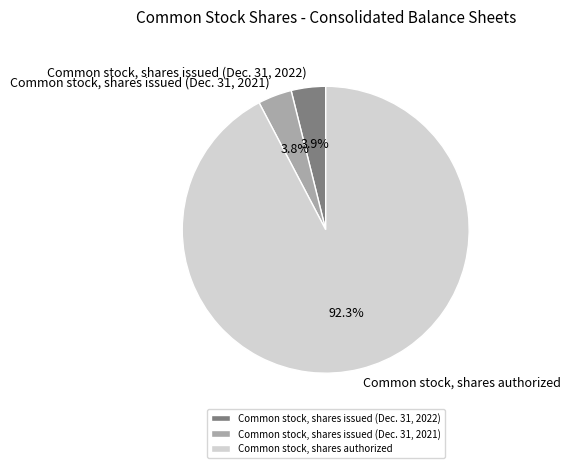

Is it true that Common stock, shares issued (Dec. 31, 2021) is 19% of the pie?

False